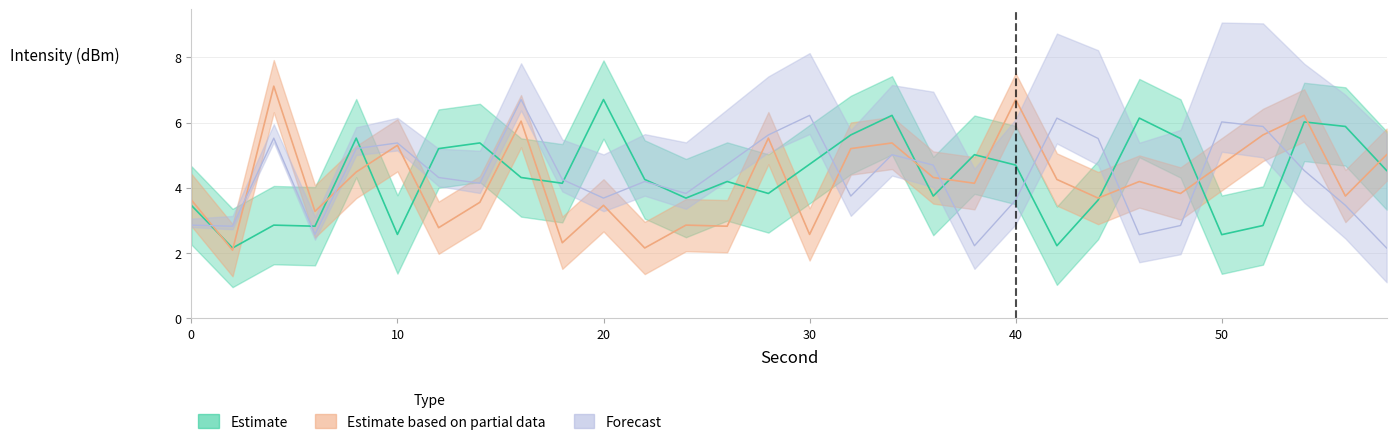

What is the value of the Estimate point at the 11th from the left?

6.7